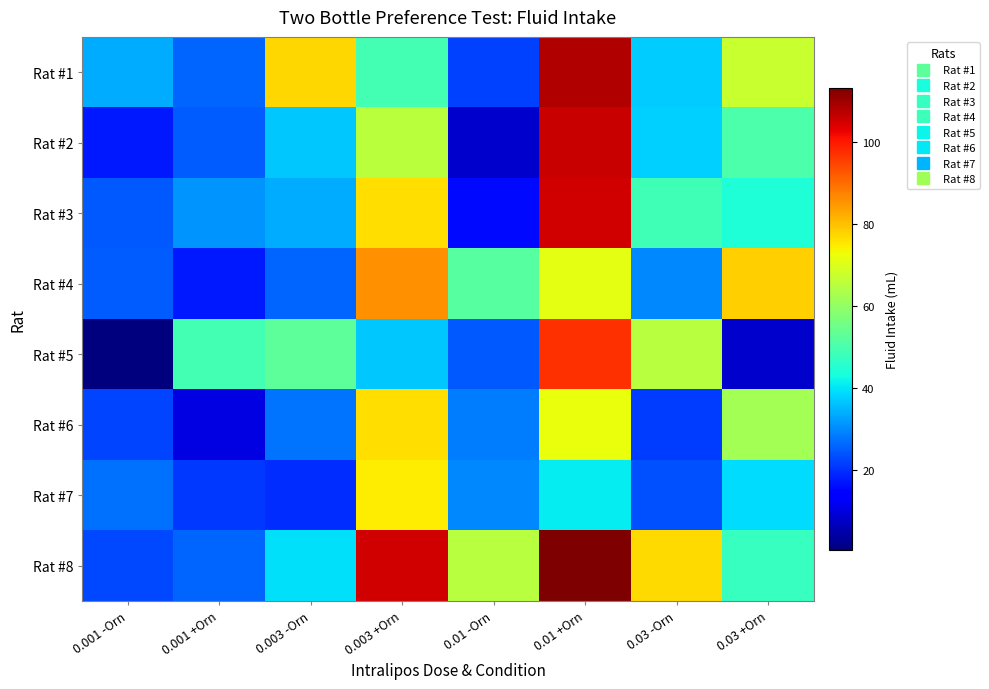

Reading left to right, list all the values displayed in this chart.

Rat #1: 0.001 -Orn=33.9	0.001 +Orn=25.8	0.003 -Orn=77.3	0.003 +Orn=49.3	0.01 -Orn=22.0	0.01 +Orn=108.1	0.03 -Orn=37.2	0.03 +Orn=67.1
Rat #2: 0.001 -Orn=17.3	0.001 +Orn=24.8	0.003 -Orn=36.9	0.003 +Orn=65.3	0.01 -Orn=8.0	0.01 +Orn=105.9	0.03 -Orn=37.6	0.03 +Orn=50.5
Rat #3: 0.001 -Orn=24.3	0.001 +Orn=31.3	0.003 -Orn=33.8	0.003 +Orn=76.5	0.01 -Orn=15.9	0.01 +Orn=105.2	0.03 -Orn=48.8	0.03 +Orn=44.2
Rat #4: 0.001 -Orn=25.0	0.001 +Orn=17.4	0.003 -Orn=26.0	0.003 +Orn=85.8	0.01 -Orn=51.8	0.01 +Orn=71.3	0.03 -Orn=29.9	0.03 +Orn=78.2
Rat #5: 0.001 -Orn=0.5	0.001 +Orn=49.3	0.003 -Orn=52.7	0.003 +Orn=36.7	0.01 -Orn=24.5	0.01 +Orn=97.1	0.03 -Orn=65.1	0.03 +Orn=8.0
Rat #6: 0.001 -Orn=22.2	0.001 +Orn=10.6	0.003 -Orn=27.4	0.003 +Orn=76.5	0.01 -Orn=28.6	0.01 +Orn=72.0	0.03 -Orn=21.5	0.03 +Orn=62.6
Rat #7: 0.001 -Orn=27.3	0.001 +Orn=20.8	0.003 -Orn=19.8	0.003 +Orn=74.9	0.01 -Orn=29.8	0.01 +Orn=41.0	0.03 -Orn=23.5	0.03 +Orn=39.0
Rat #8: 0.001 -Orn=22.6	0.001 +Orn=26.0	0.003 -Orn=39.4	0.003 +Orn=105.1	0.01 -Orn=64.9	0.01 +Orn=113.3	0.03 -Orn=76.8	0.03 +Orn=47.4